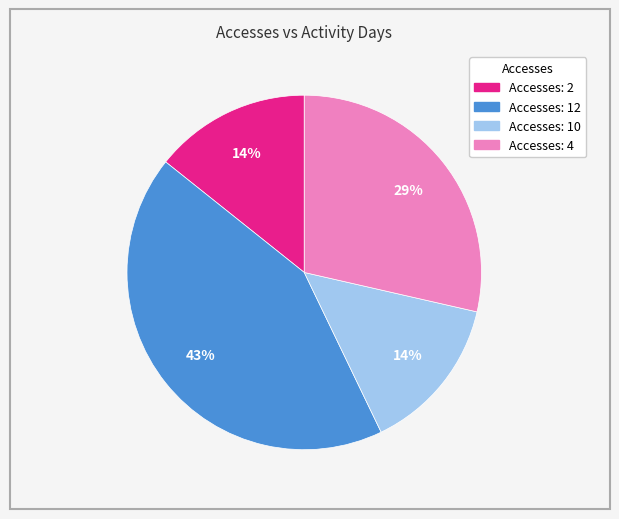

To the nearest percent, what is the average slice percentage?

25%